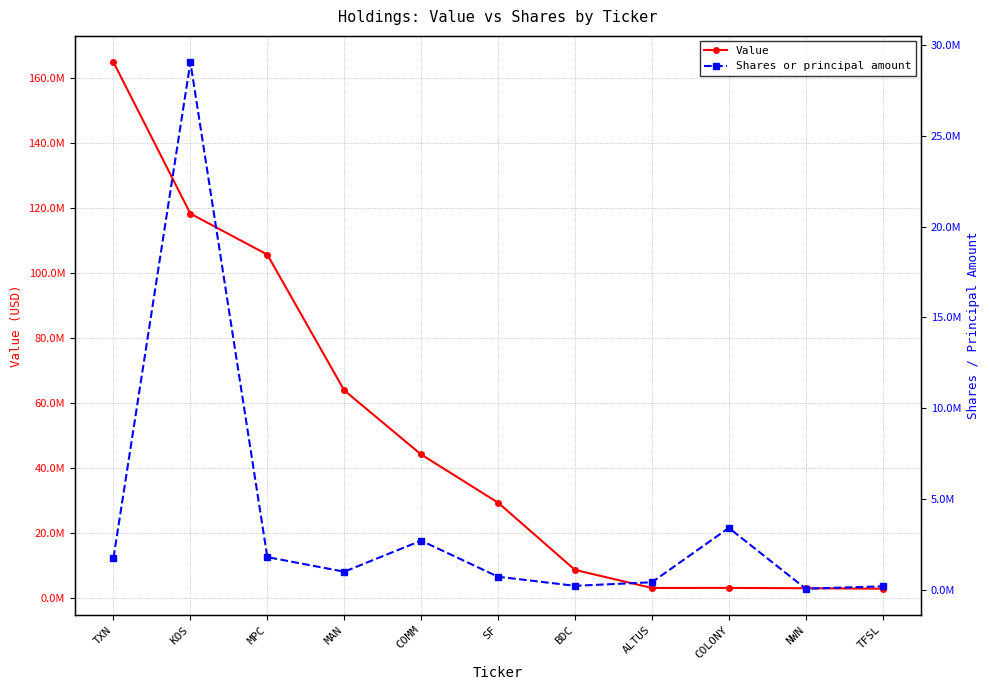

List the series in order of their overall mean, highest first.

Value, Shares or principal amount